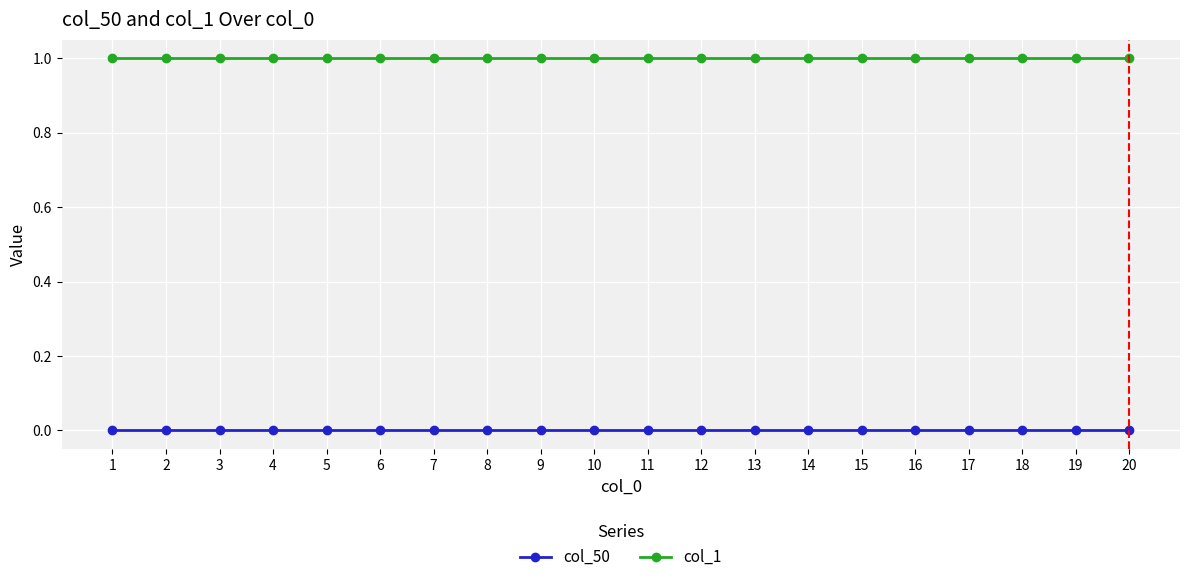

Reading left to right, what are all the values shown in this chart?

col_50: 0	0	0	0	0	0	0	0	0	0	0	0	0	0	0	0	0	0	0	0
col_1: 1	1	1	1	1	1	1	1	1	1	1	1	1	1	1	1	1	1	1	1